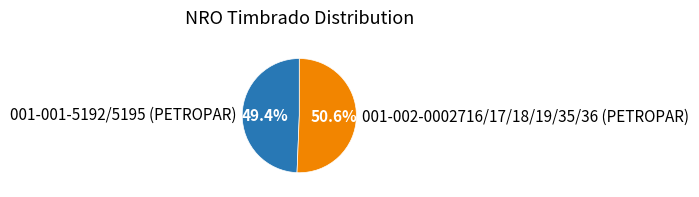

To the nearest percent, what percentage of the pie is 001-002-0002716/17/18/19/35/36 (PETROPAR)?

51%